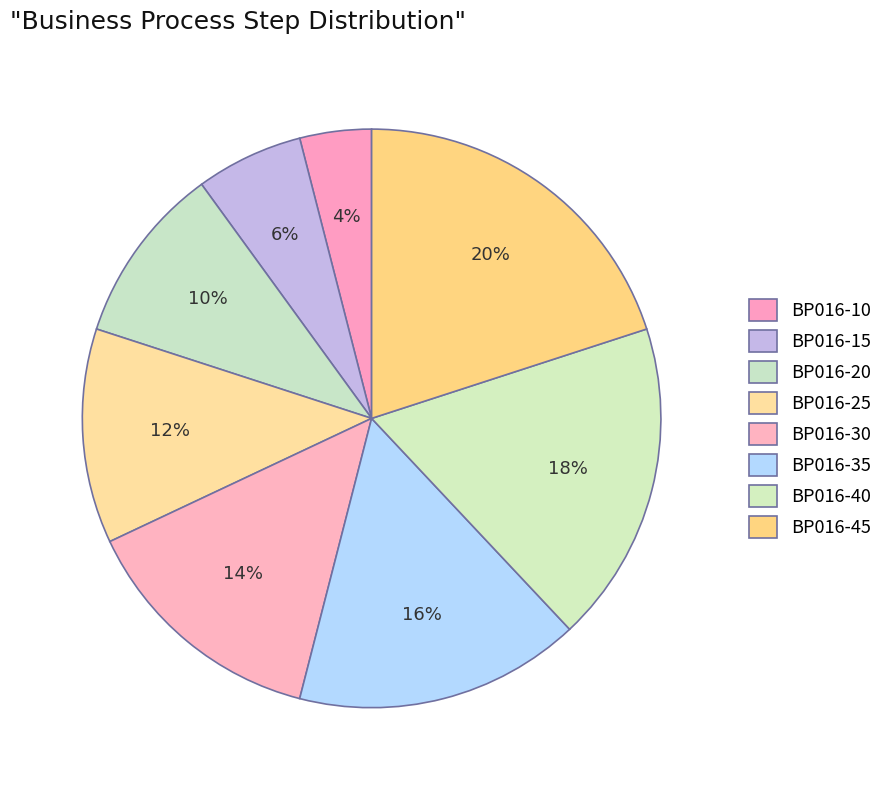

What portion of the pie excludes BP016-30?

86.0%